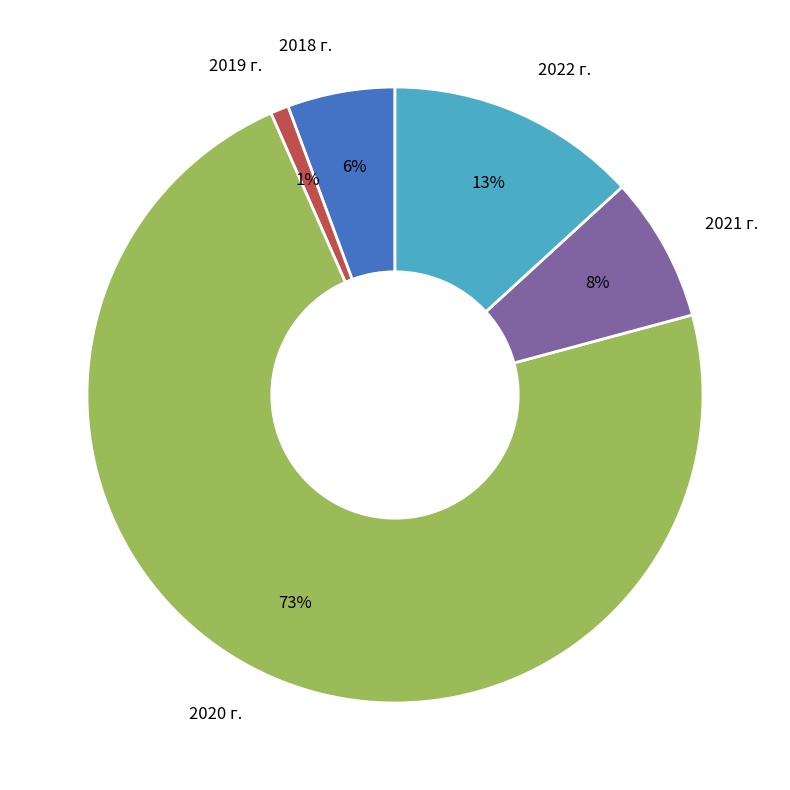

Is the sum of 2022 г. and 2018 г. greater than half?

No